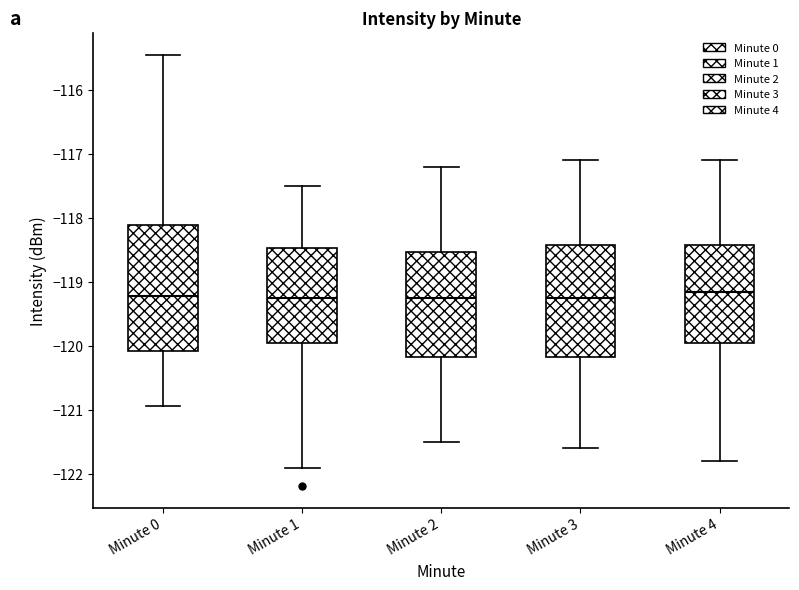

Comparing the boxes themselves (not the whiskers), which one is the tallest?

Minute 0